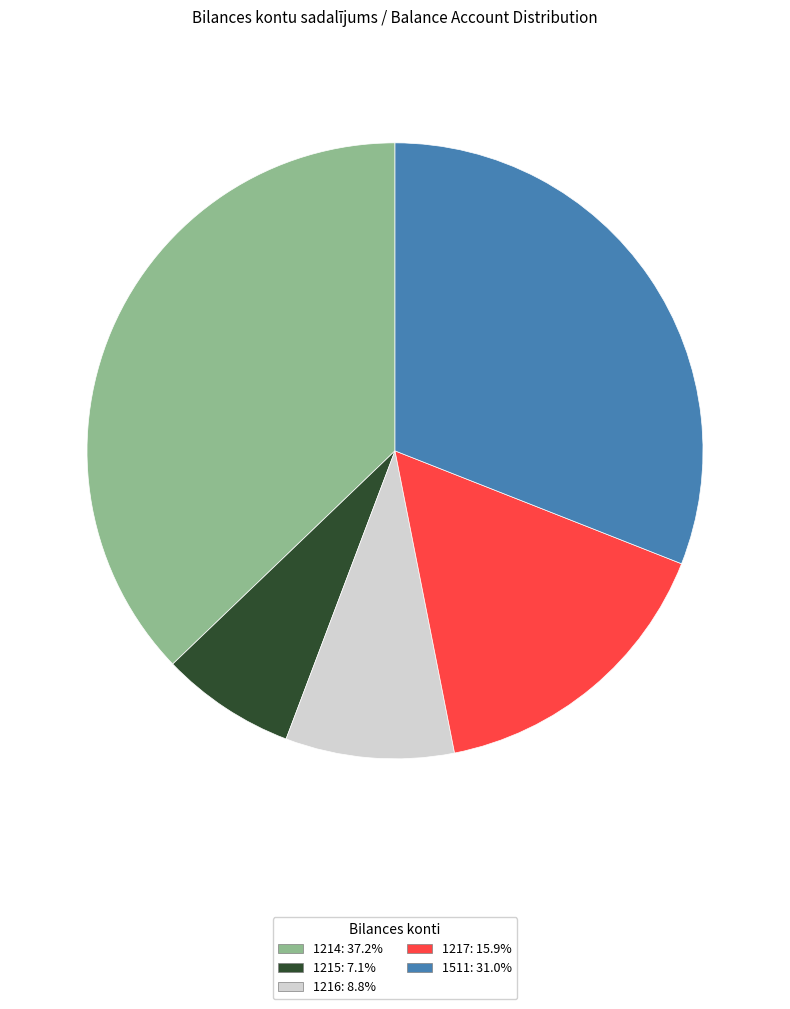

The 1511 slice represents 31% of the pie. True or false?

True